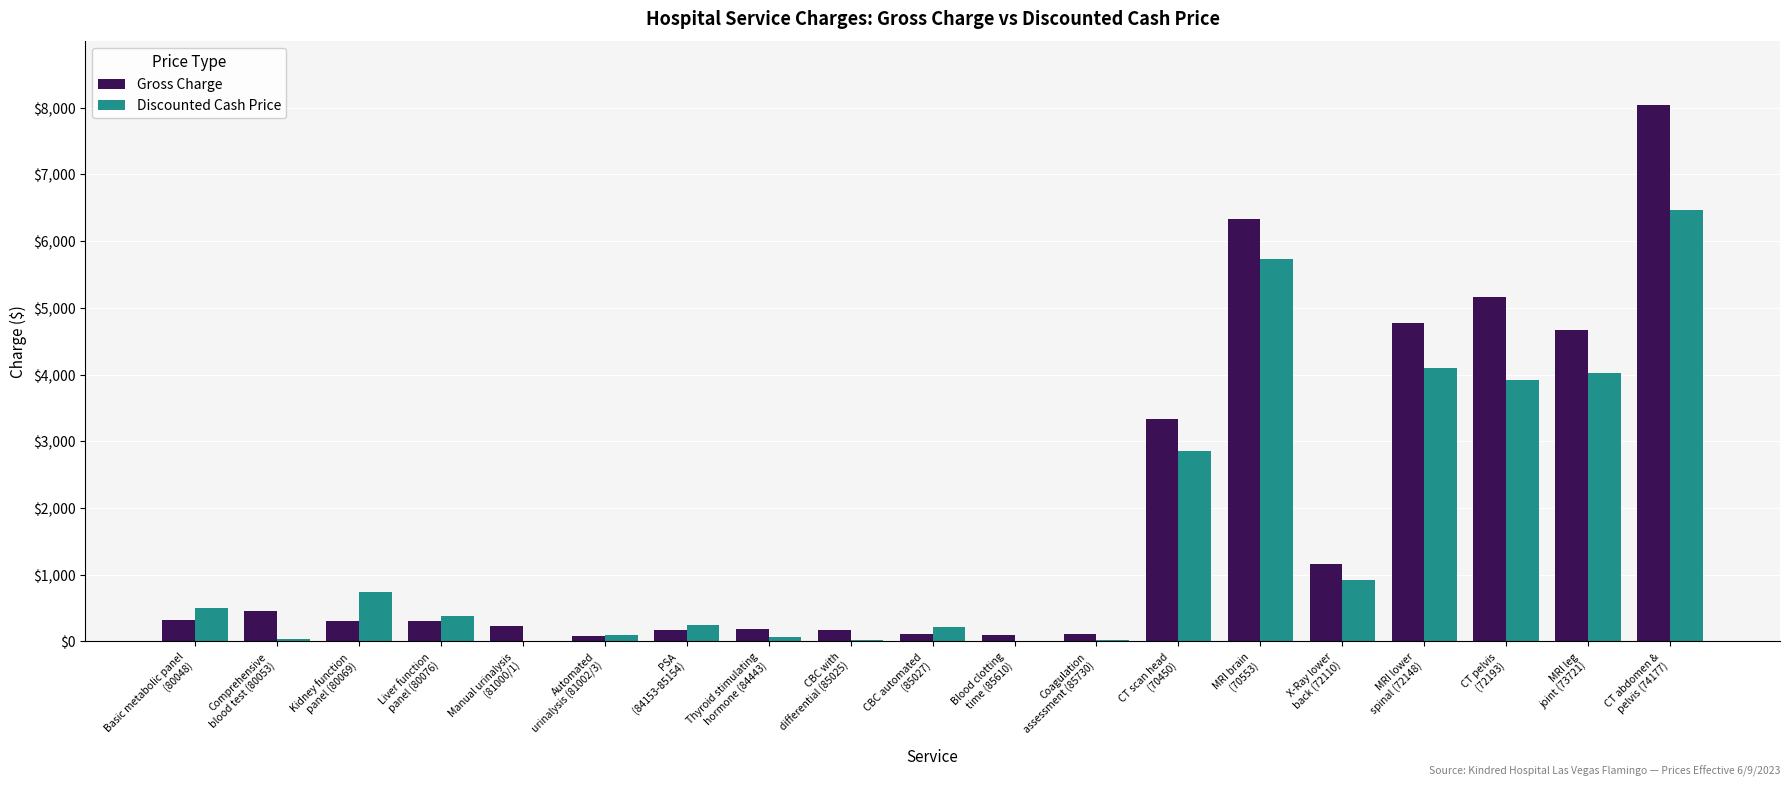

Where is Gross Charge nearest to the value 4056?

MRI leg
joint (73721)